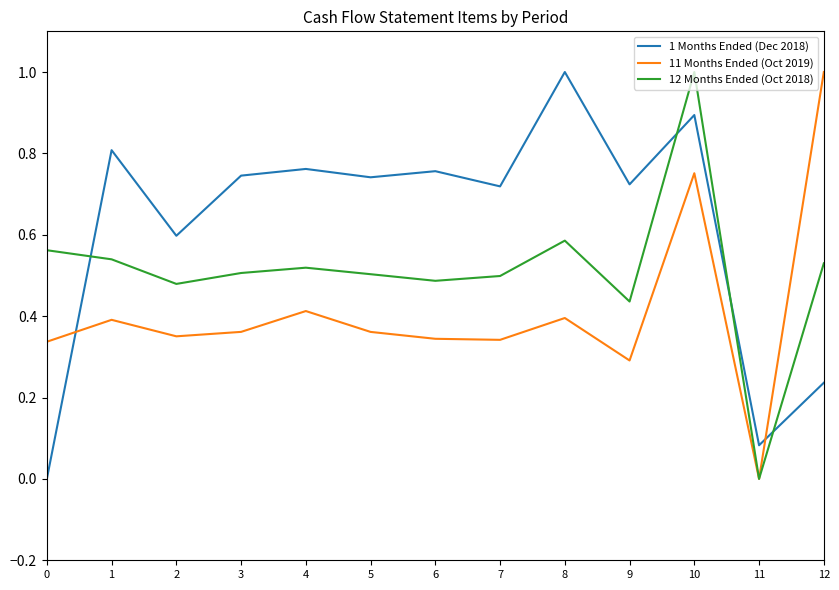

Where is the first local minimum for 11 Months Ended (Oct 2019)?

2